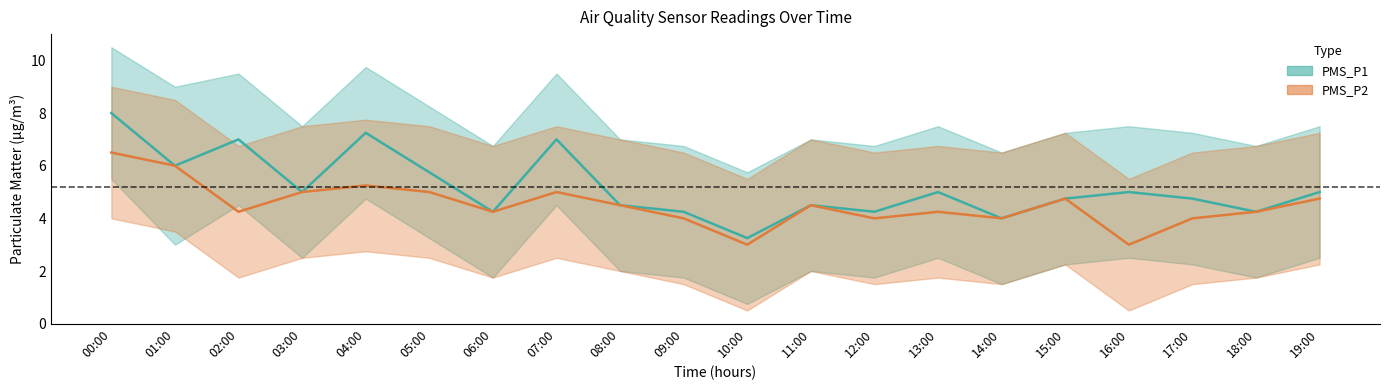

What is the sum of all PMS_P1 values?

103.8